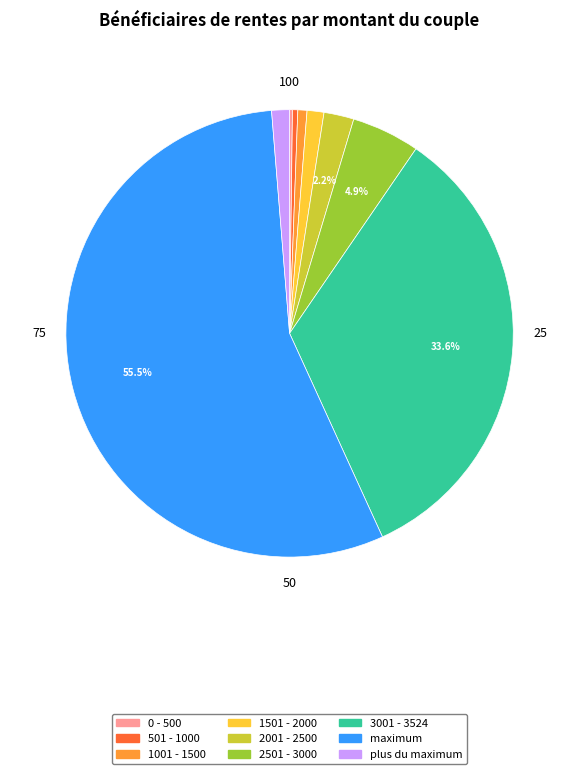

The 3001 - 3524 slice represents 34% of the pie. True or false?

True